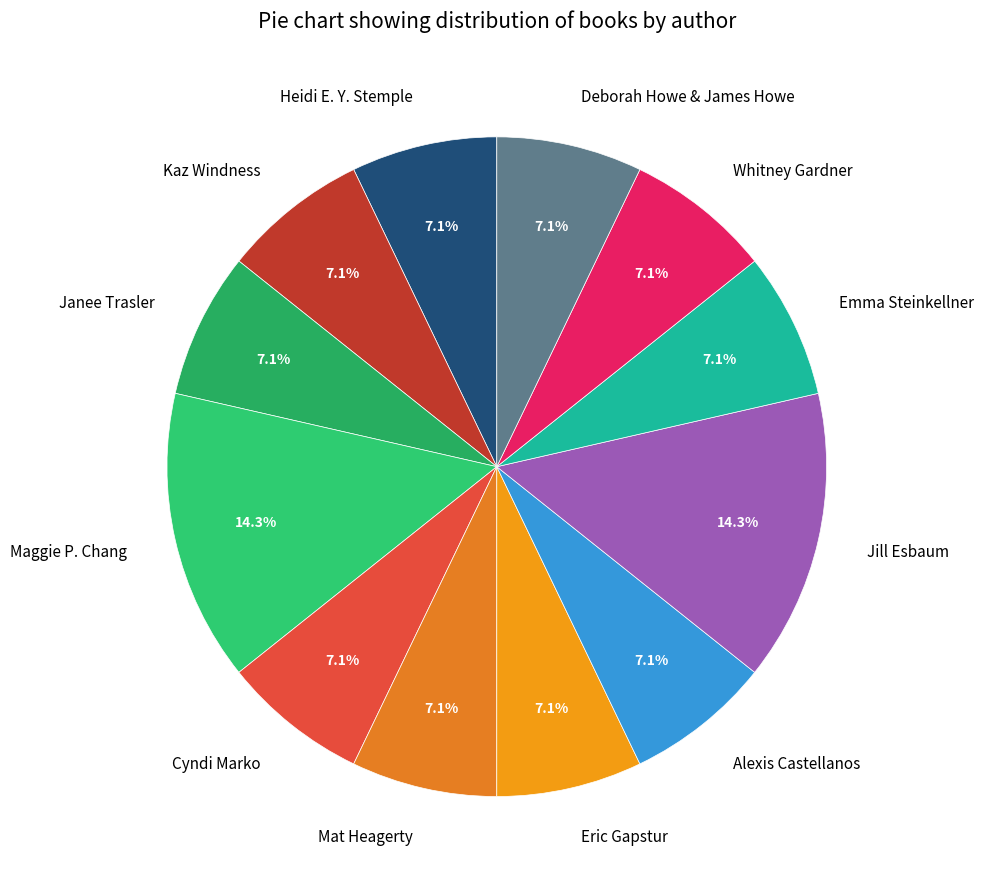

To the nearest percent, what is the difference between the Deborah Howe & James Howe and Jill Esbaum slice percentages?

7%